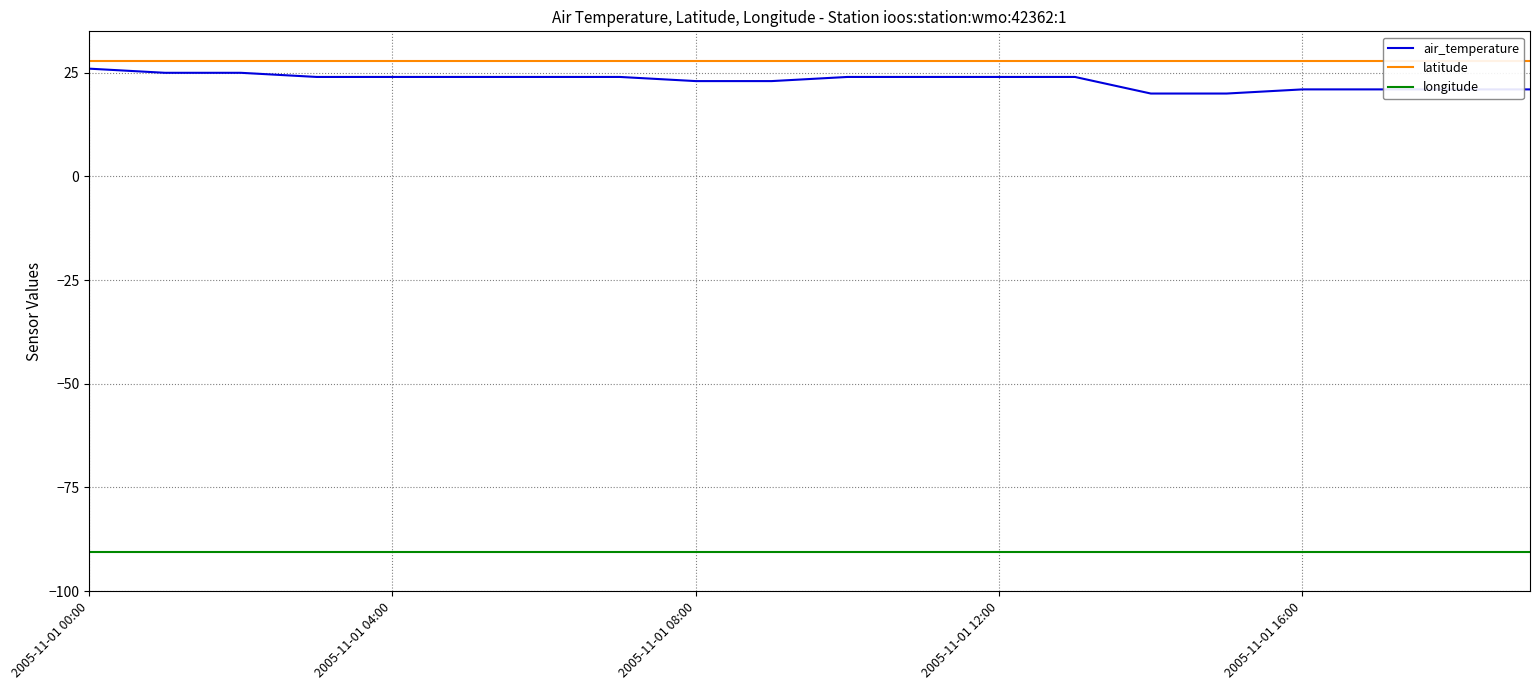

Which label corresponds to the largest value in the chart?

2005-11-01 00:00